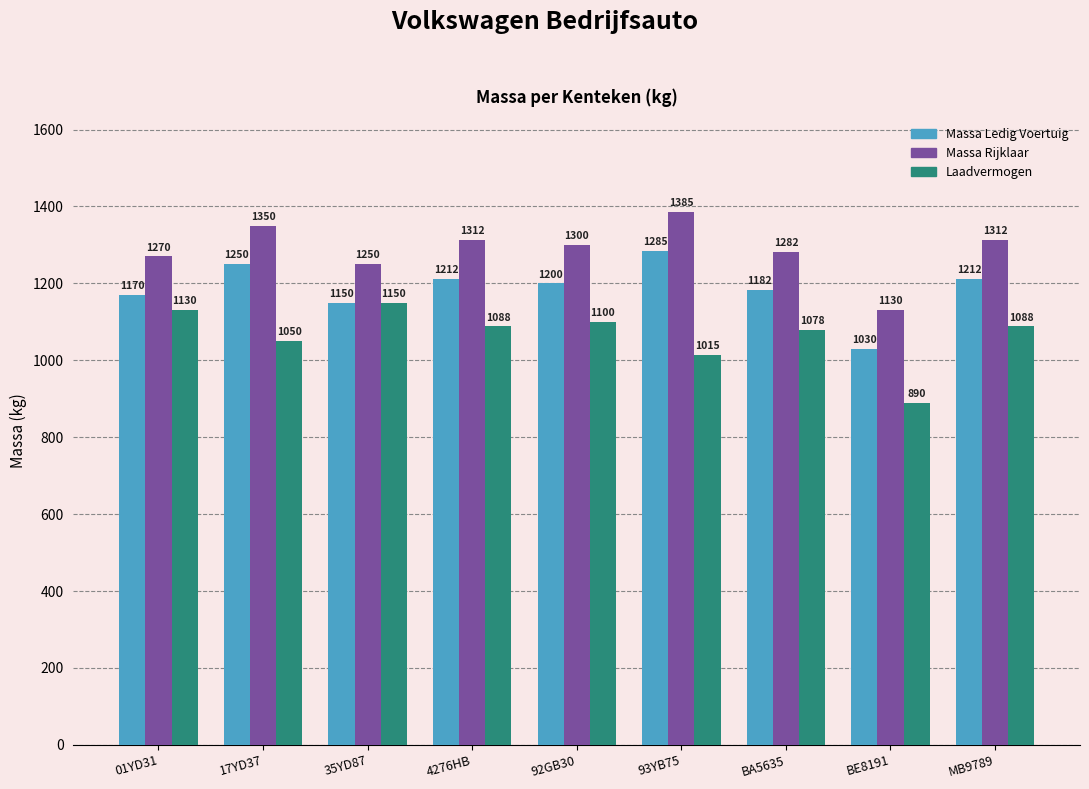

How many bars are there in each group?

3